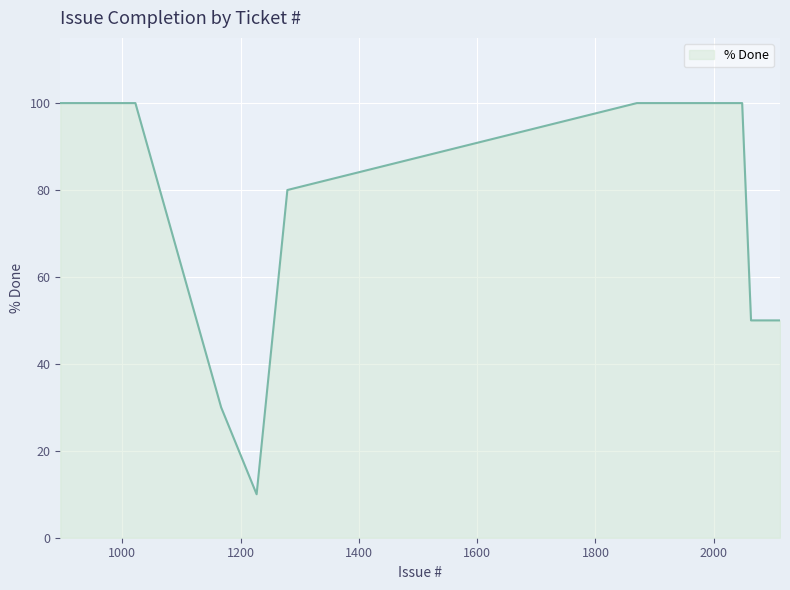

What is the difference between the maximum and minimum values?

90